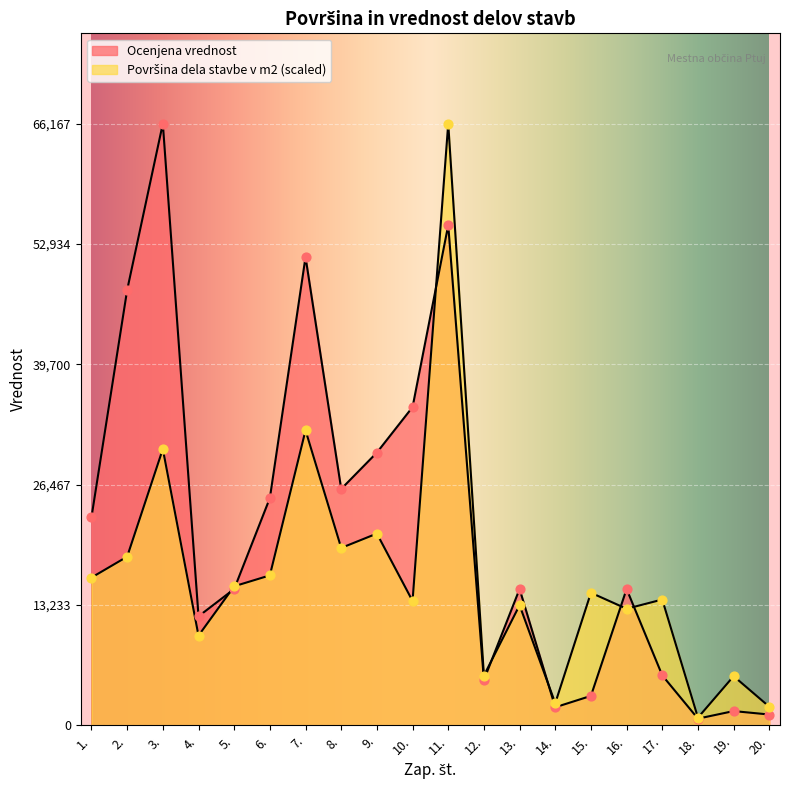

Is the value of Ocenjena vrednost at 1. greater than the value of Površina dela stavbe v m2 at 17.?

Yes